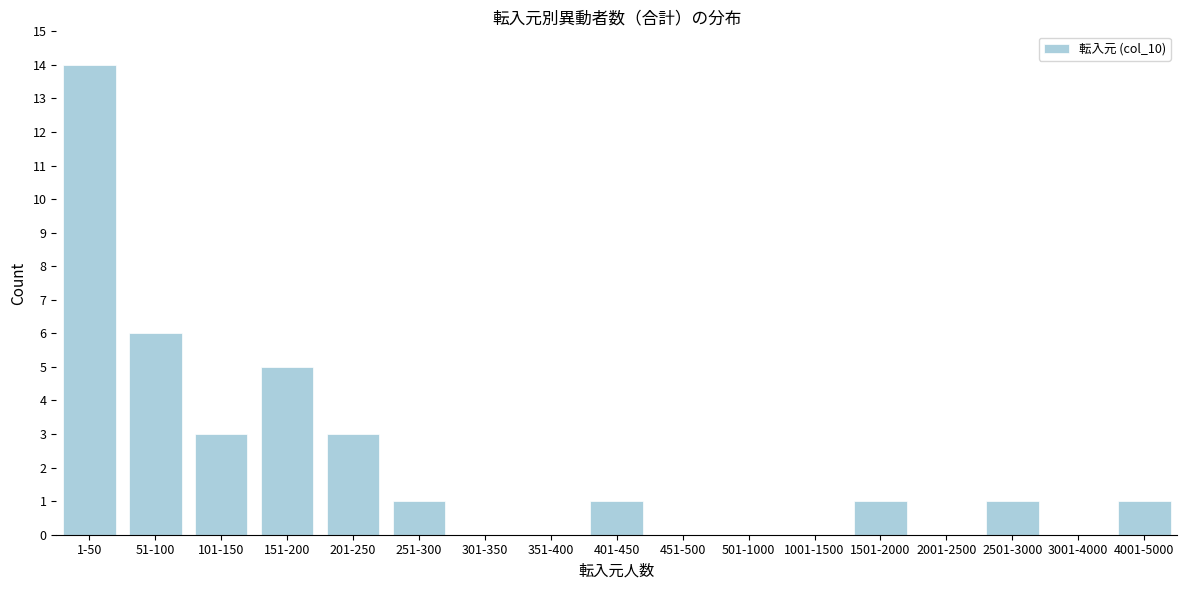

Reading left to right, extract all data points from this chart.

1-50=14	51-100=6	101-150=3	151-200=5	201-250=3	251-300=1	301-350=0	351-400=0	401-450=1	451-500=0	501-1000=0	1001-1500=0	1501-2000=1	2001-2500=0	2501-3000=1	3001-4000=0	4001-5000=1